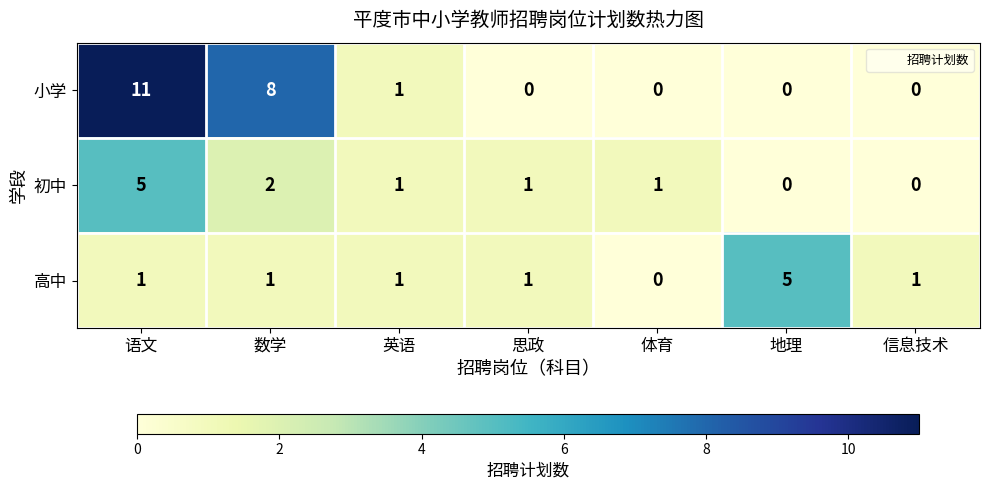

True or false: 小学 has a value of 6 at 语文.

False